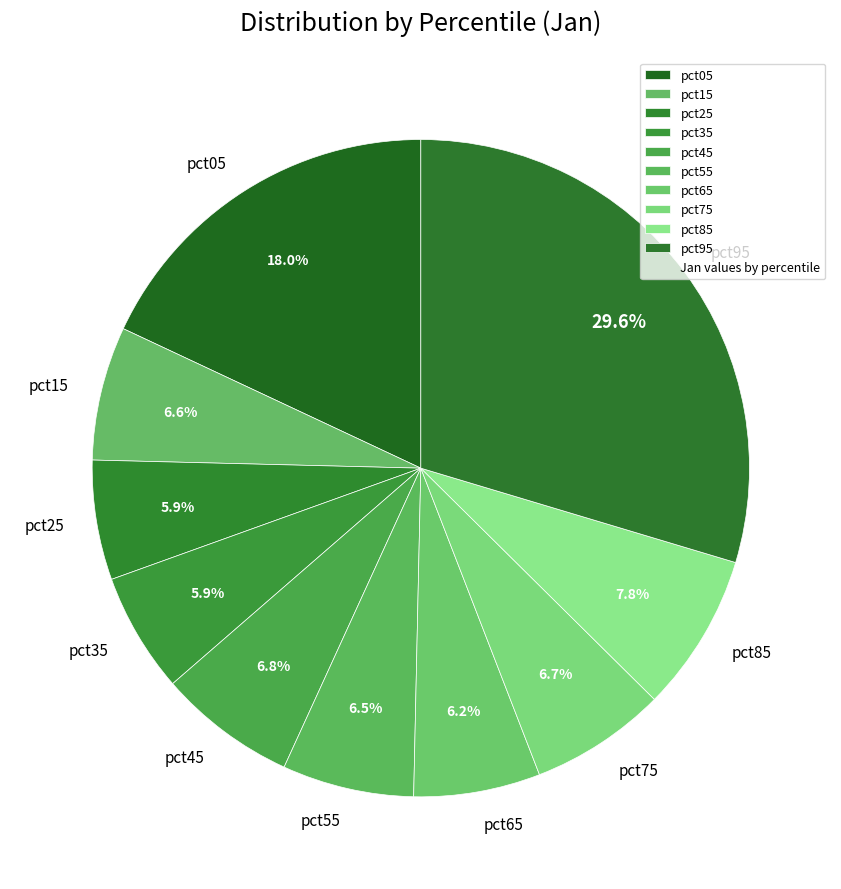

The pct45 slice represents 7% of the pie. True or false?

True